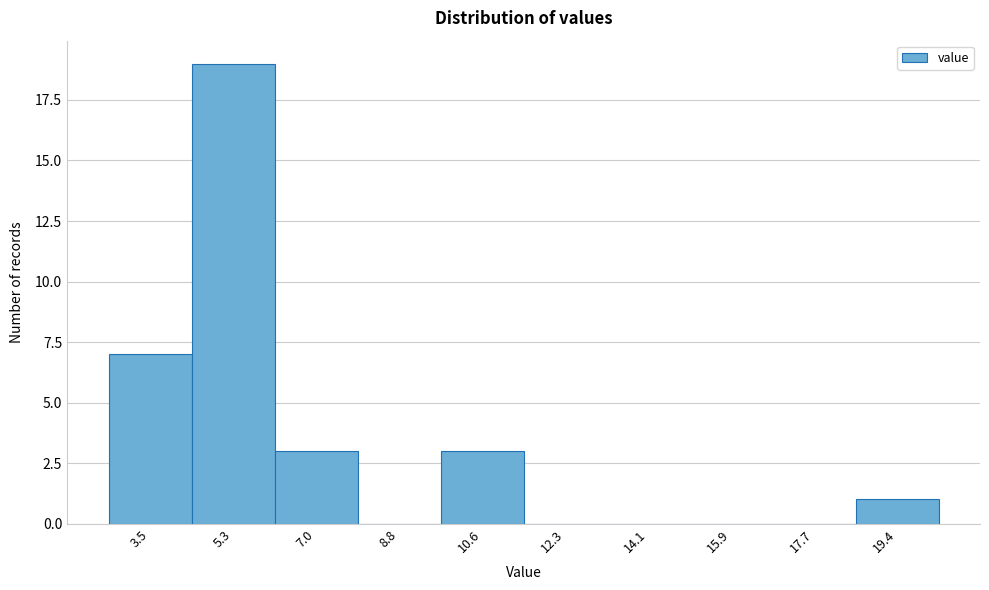

Reading left to right, transcribe all the data shown in this chart.

3.5=7	5.3=19	7.0=3	8.8=0	10.6=3	12.3=0	14.1=0	15.9=0	17.7=0	19.4=1